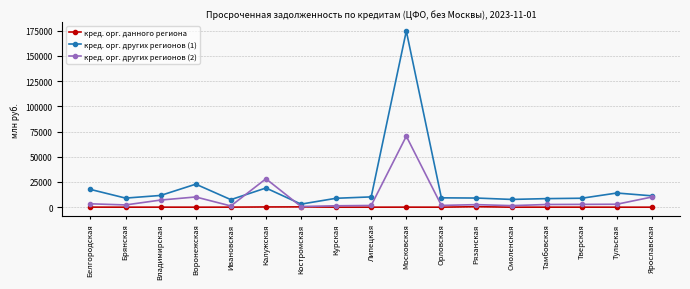

Rank the series by their maximum value, from highest to lowest.

кред. орг. других регионов (1), кред. орг. других регионов (2), кред. орг. данного региона